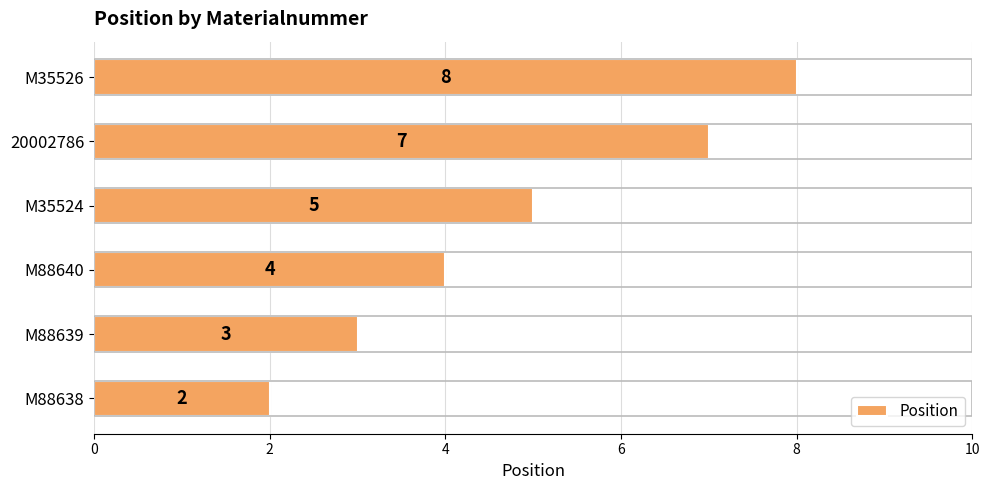

Approximately how many times larger is the value at M35526 compared to M88639?

2.7